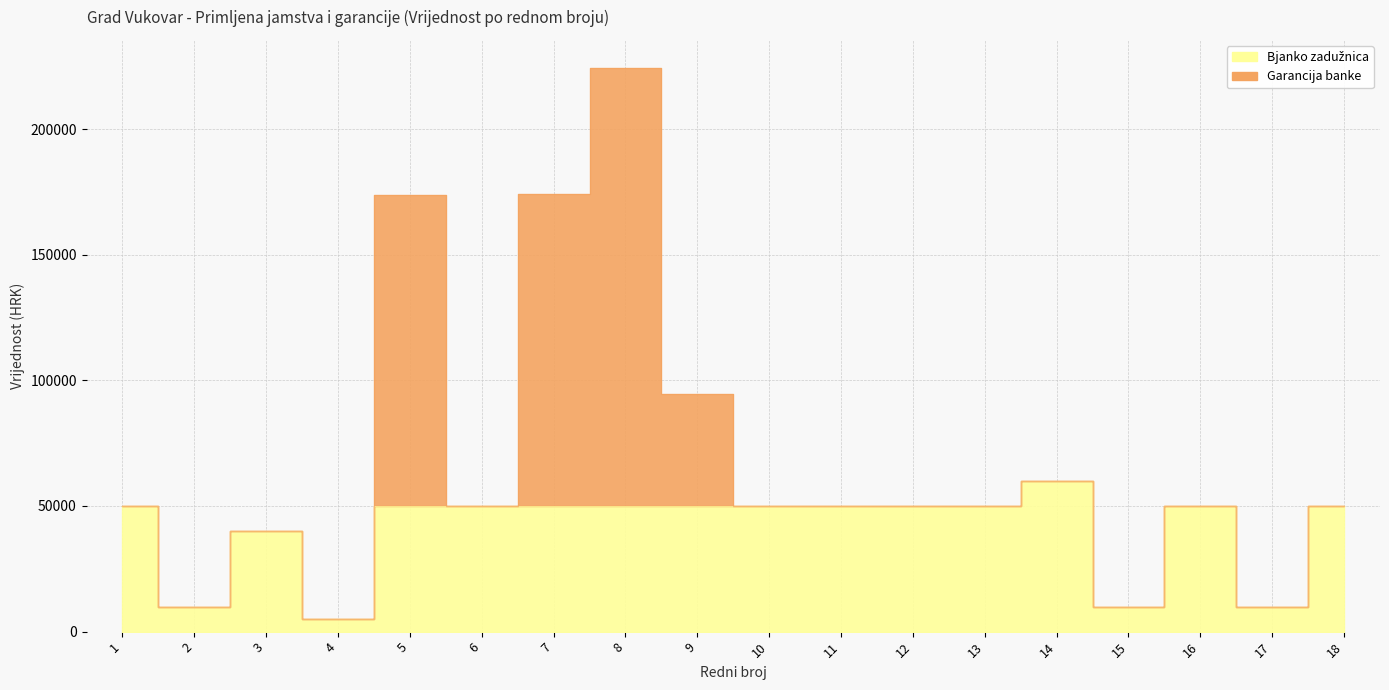

Does the chart display data point markers on the line(s)?

No